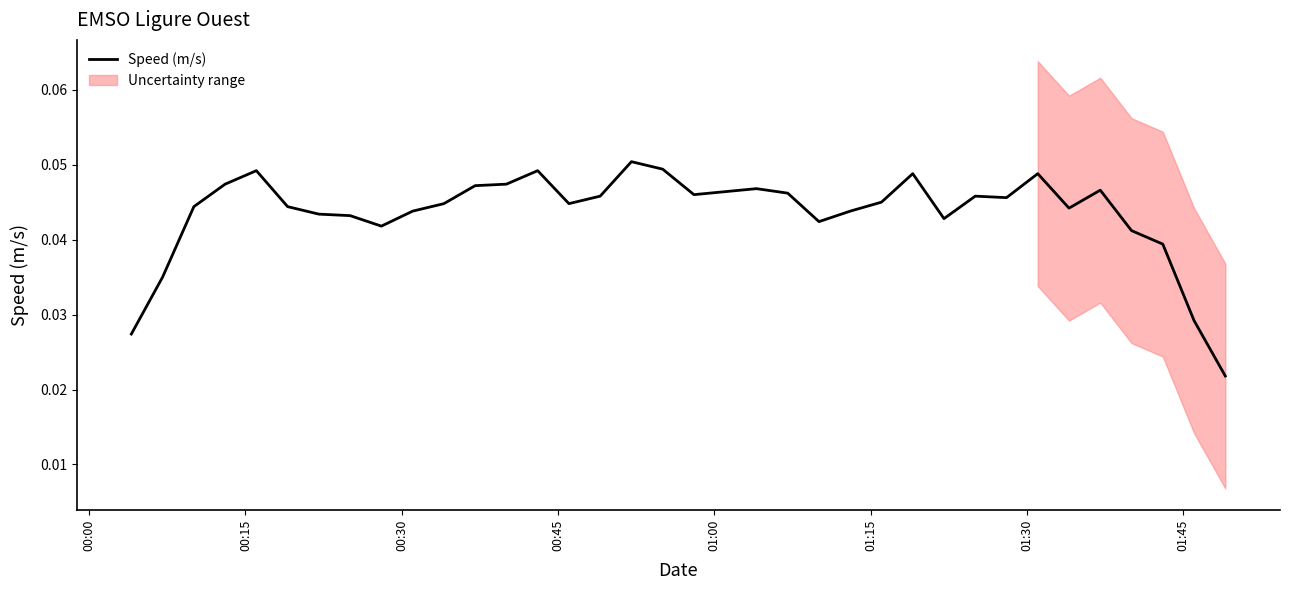

The chart shows a value of 0.1 at 17. True or false?

False